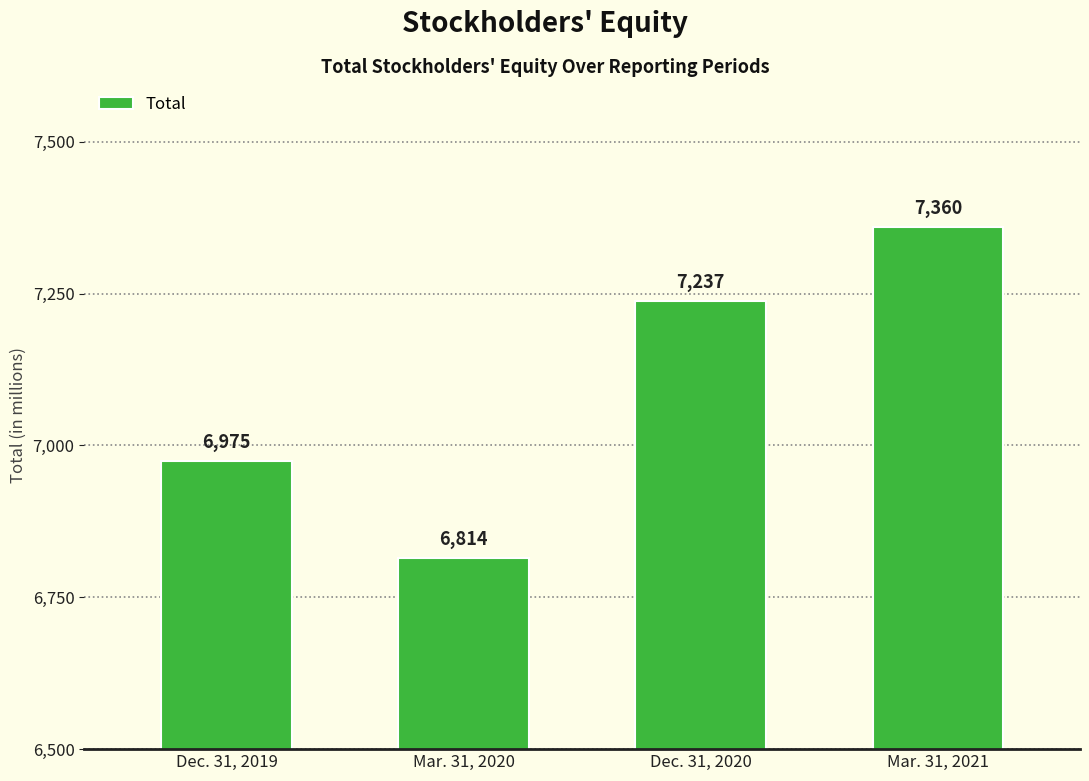

Is it true that the value at Mar. 31, 2020 is 10345?

False